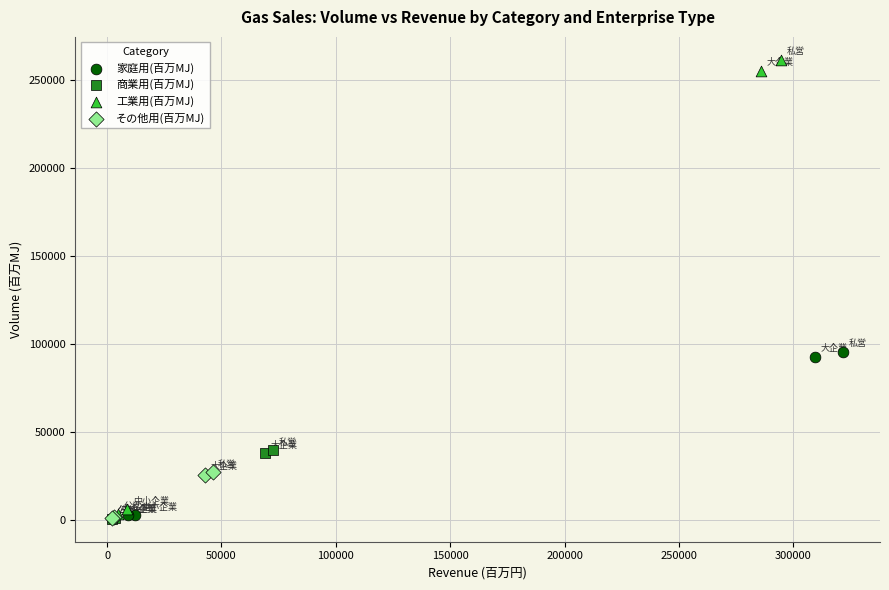

Which series reaches the maximum Y coordinate?

工業用(百万MJ)